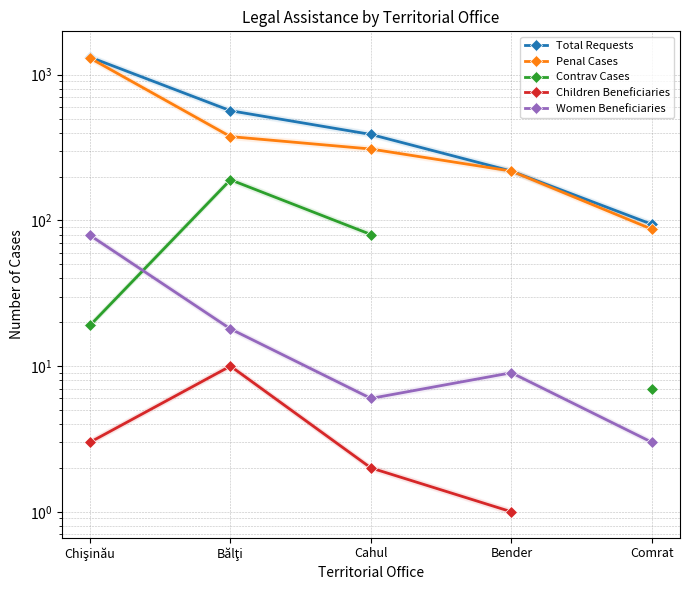

At which category is the sum across all series the highest?

Chişinău